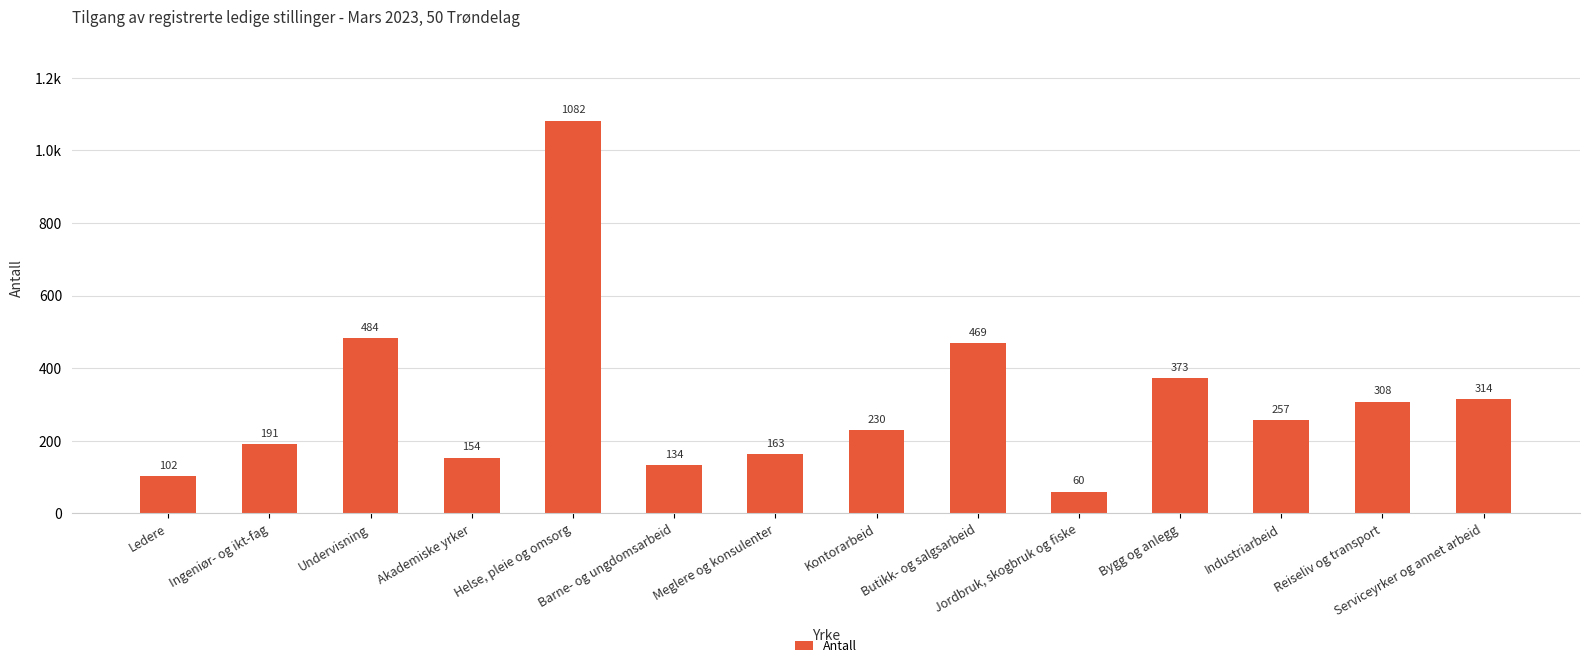

What is the label of the 6th bar from the right?

Butikk- og salgsarbeid